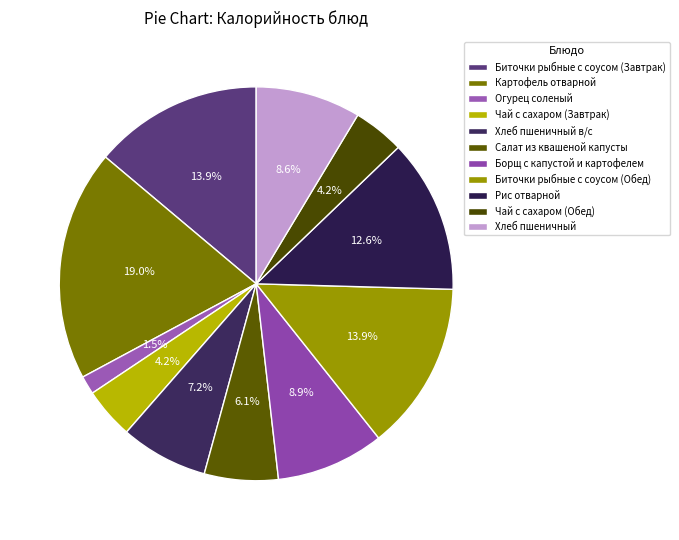

How many slices are in this pie chart?

11